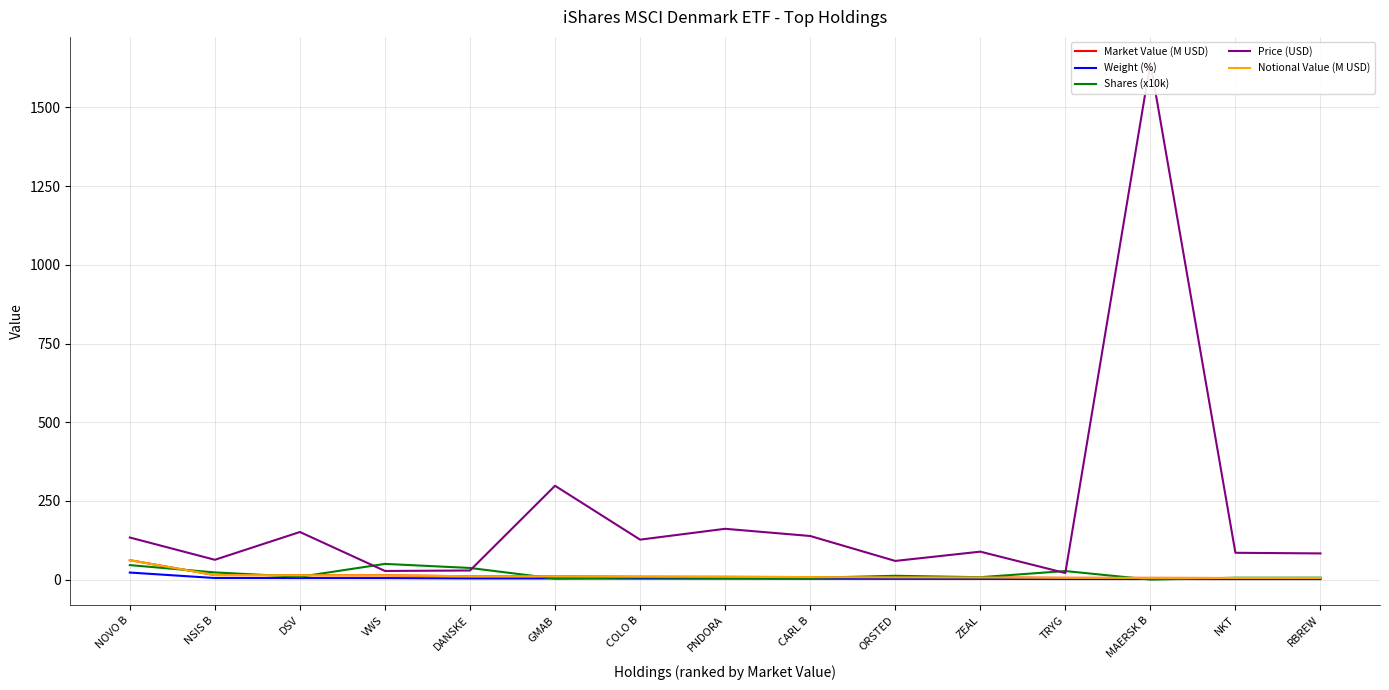

At which category does Shares (x10k) reach its first local peak?

VWS